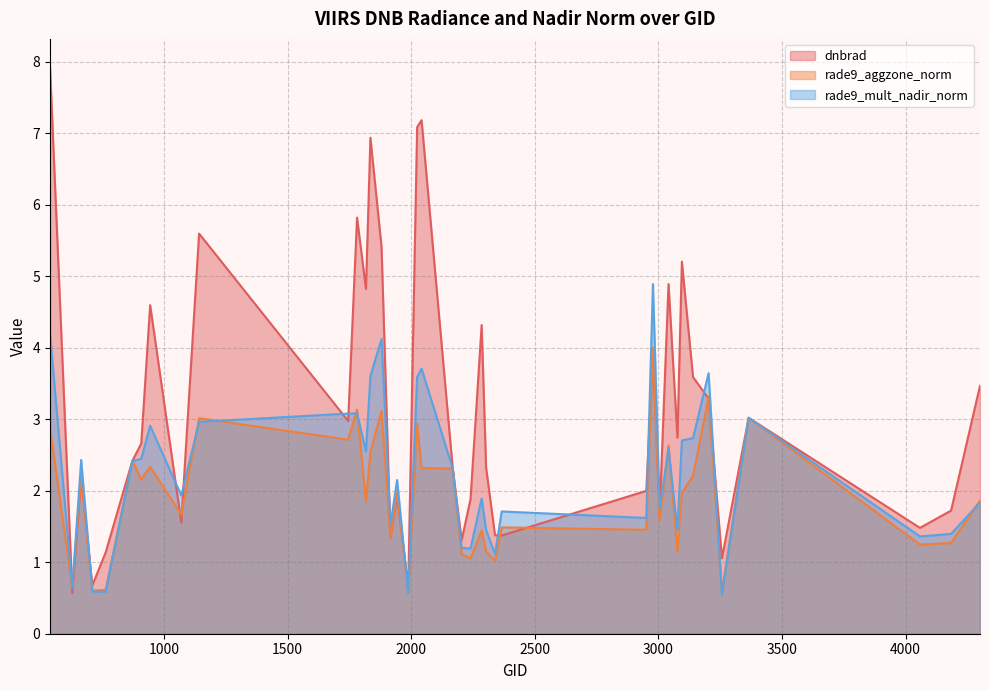

In rade9_aggzone_norm, how many points are lower than both neighbors (excluding endpoints)?

15